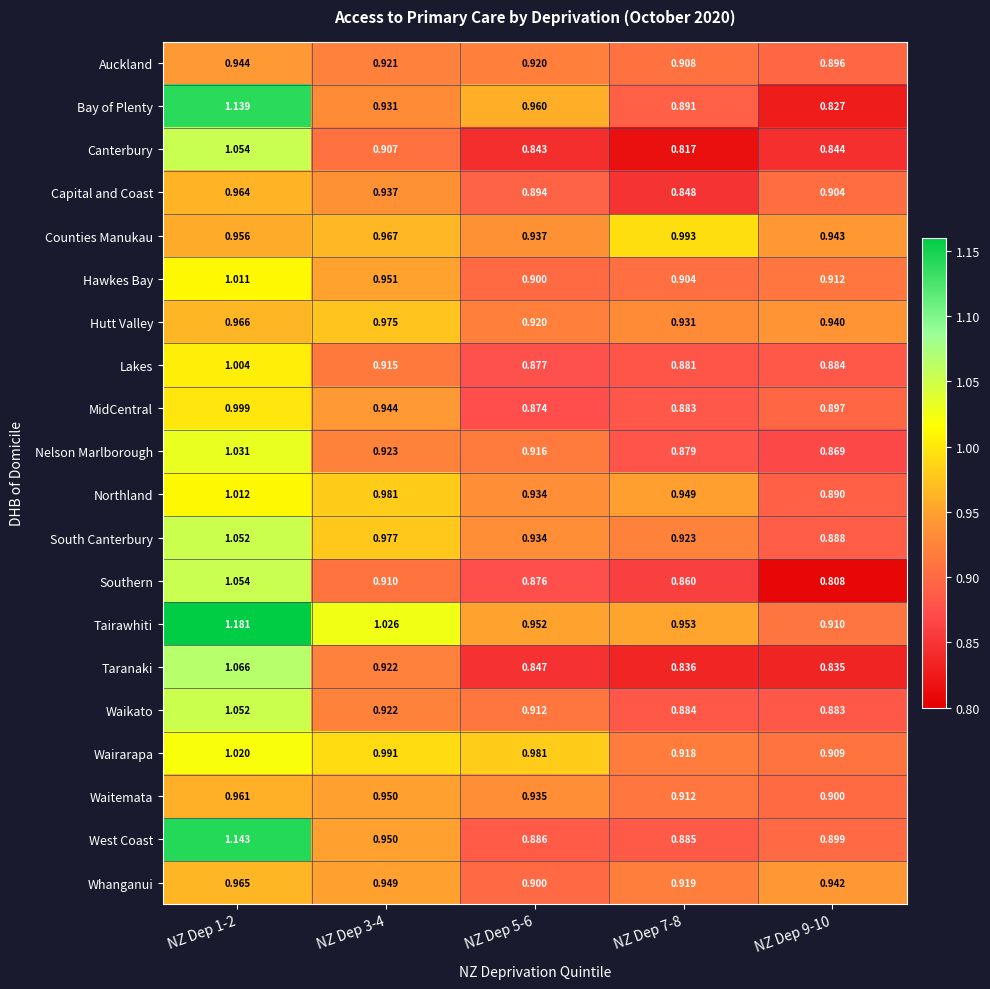

Which series has the largest total across all categories?

Tairawhiti